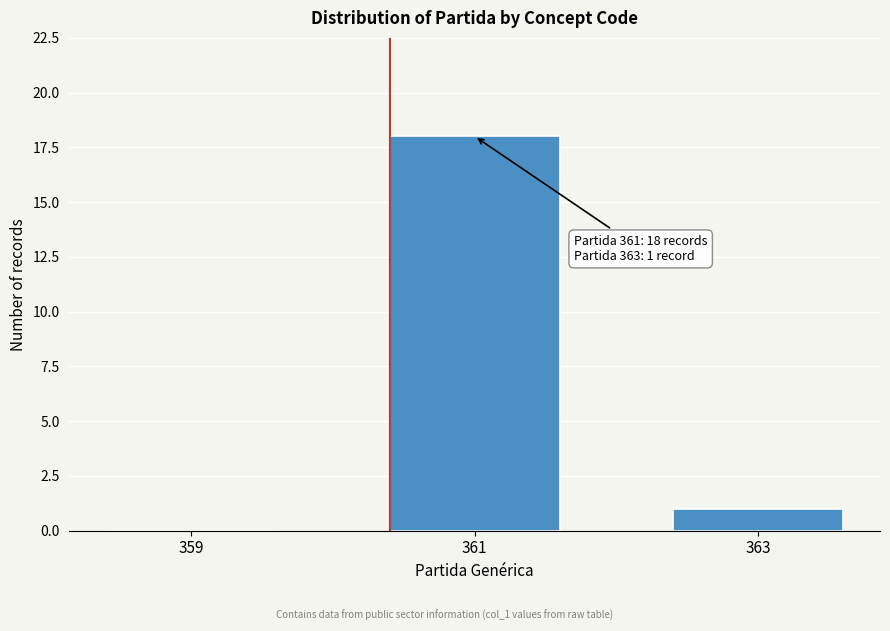

Reading right to left, what are all the values shown in this chart?

363=1	361=18	359=0